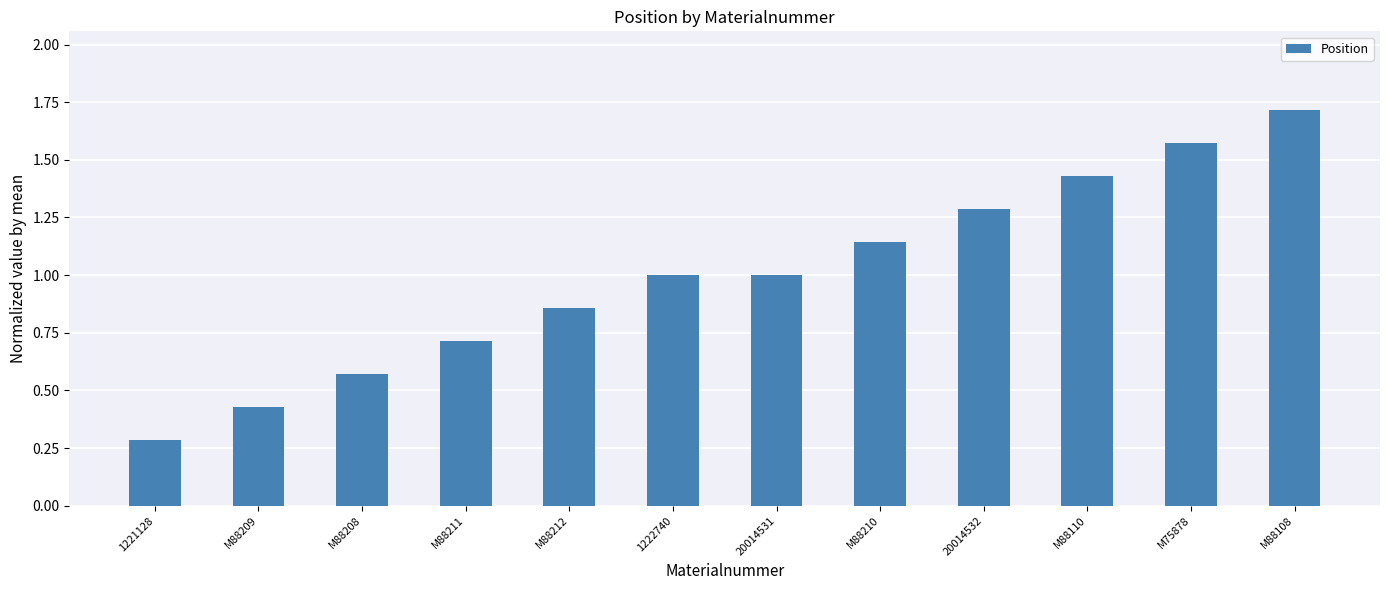

What is the difference between the second highest and minimum values?

1.3